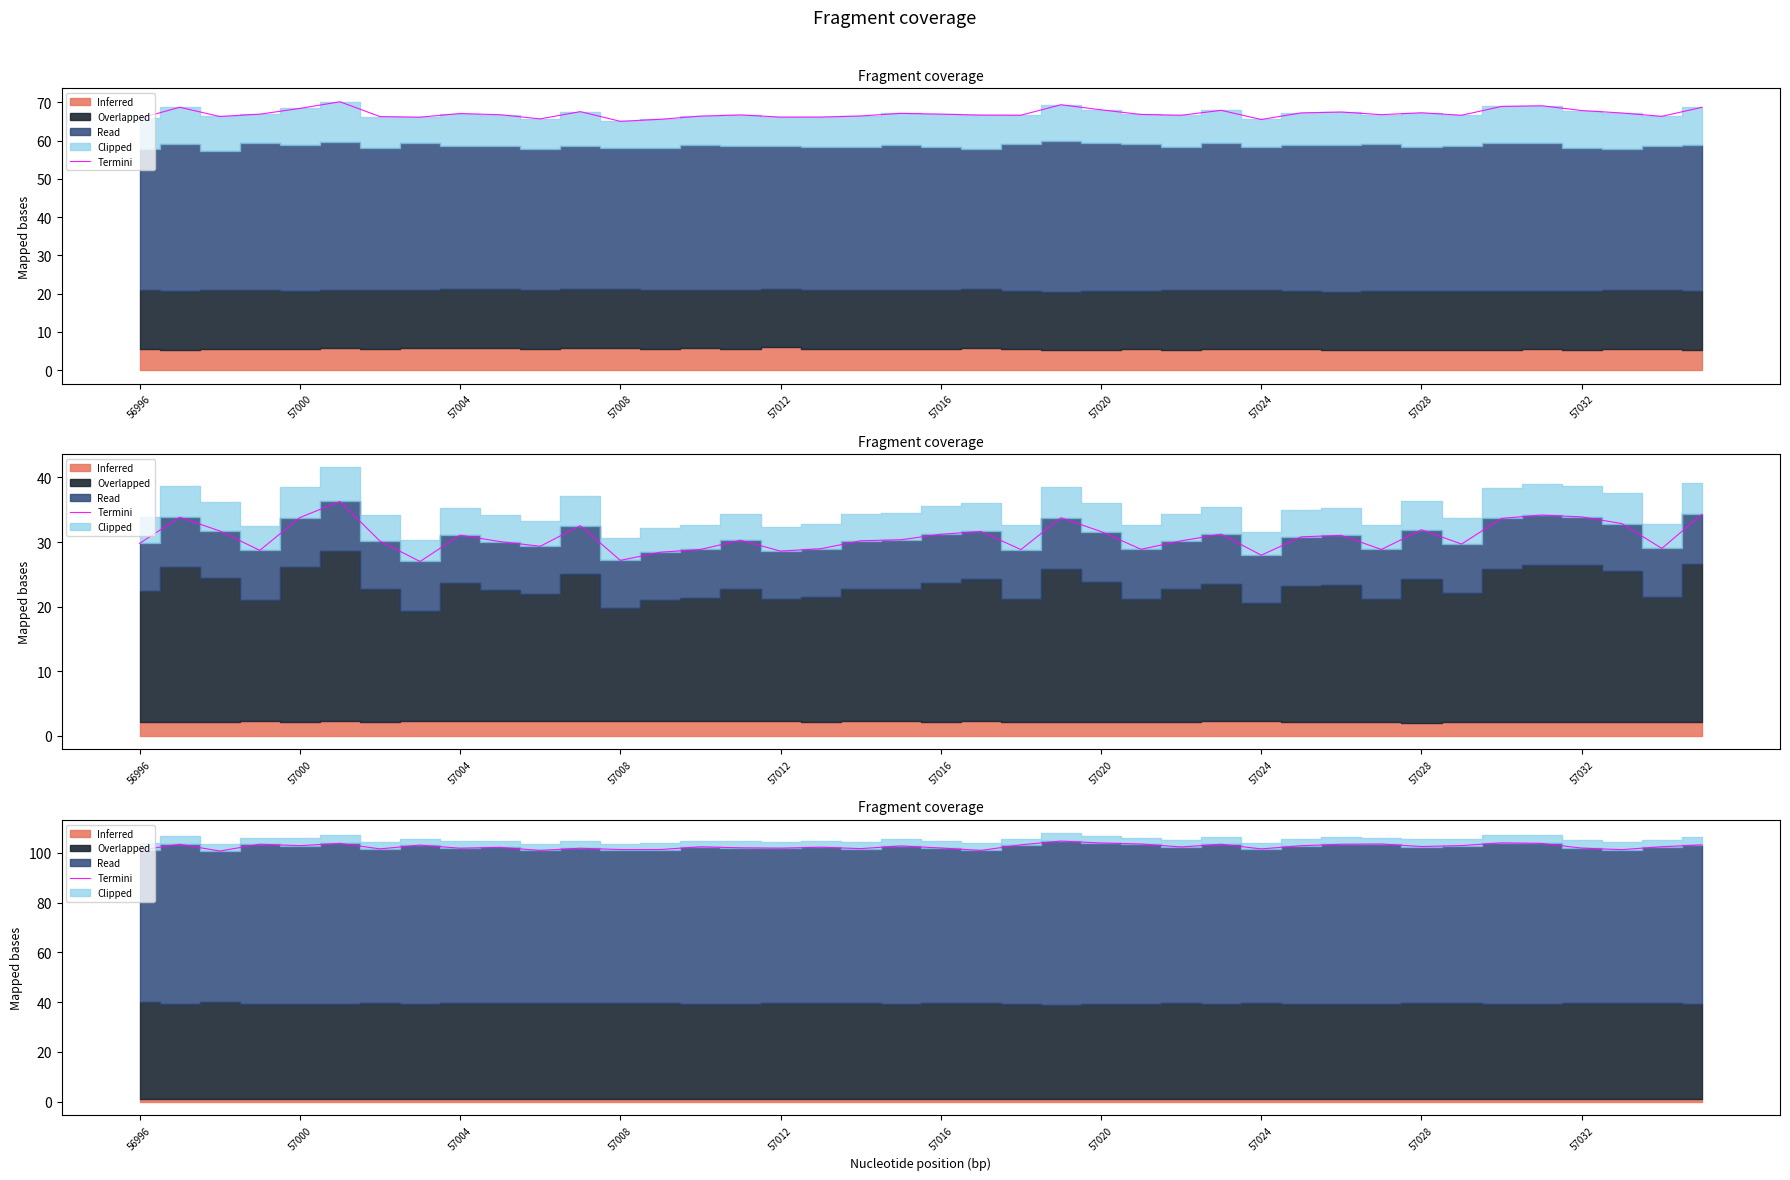

How many lines are shown in the chart?

1